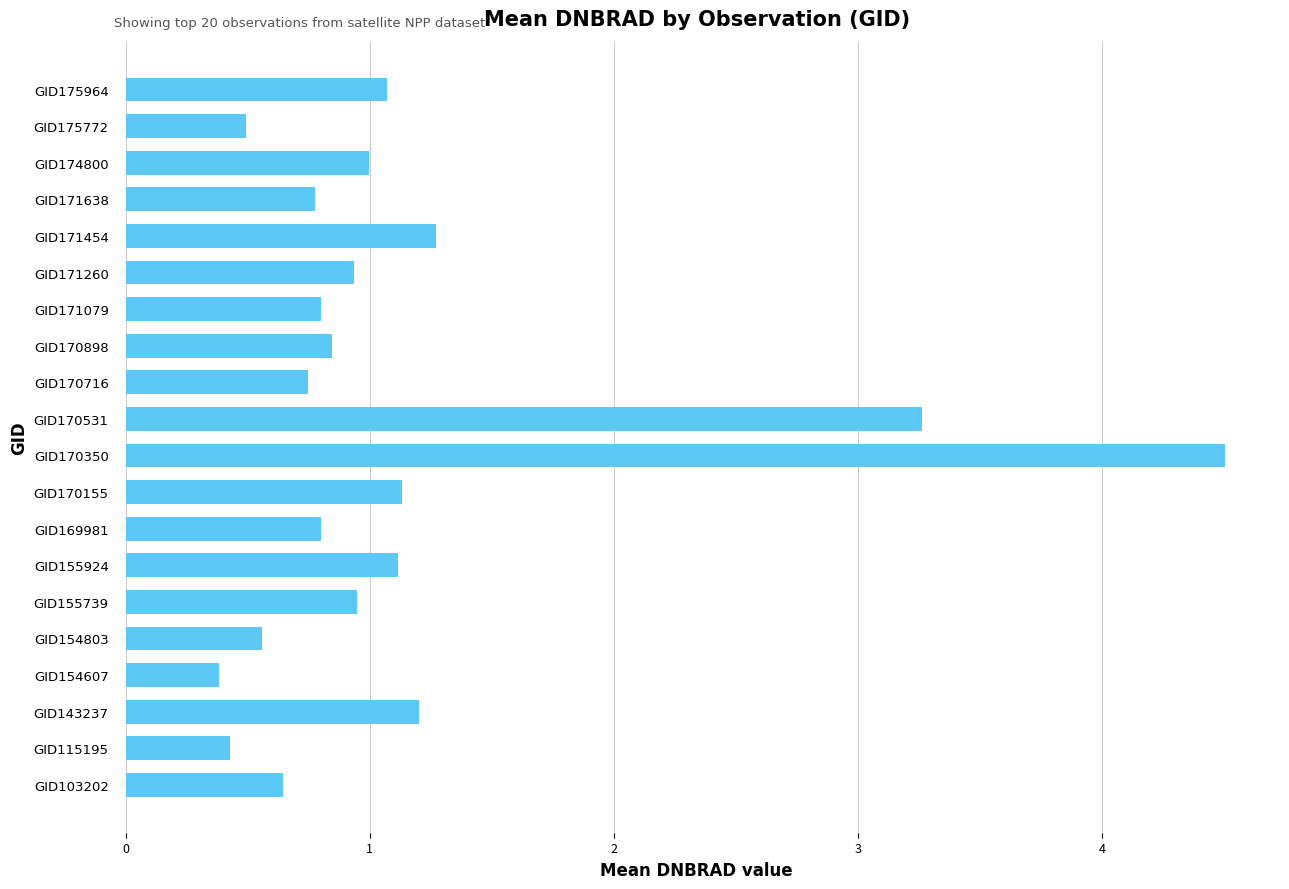

The value at GID175964 is 0.5. True or false?

False